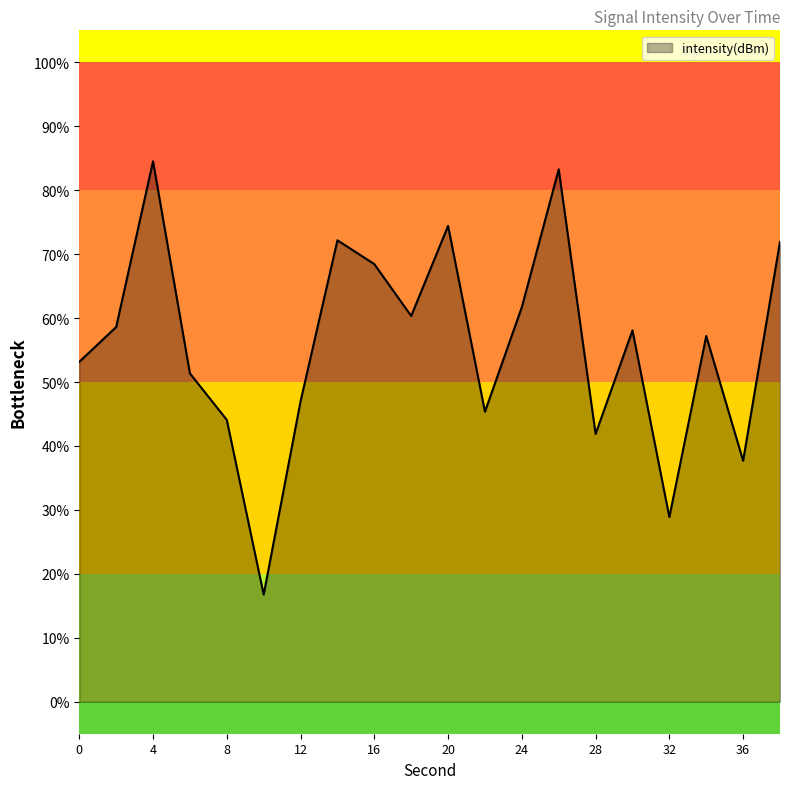

What is the difference between the maximum and minimum values?

67.8